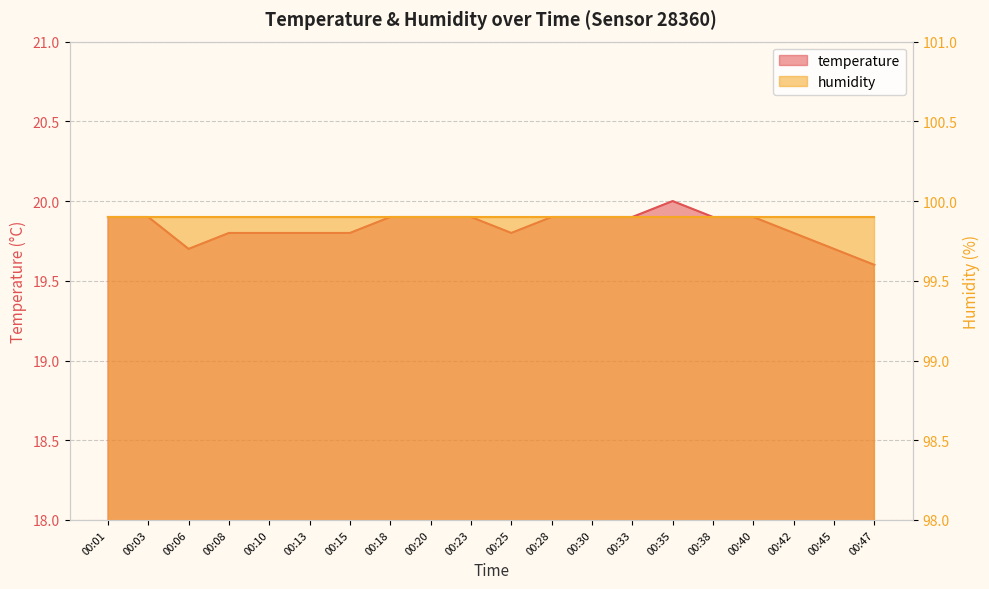

Reading left to right, transcribe all the data shown in this chart.

00:01=19.9	00:03=19.9	00:06=19.7	00:08=19.8	00:10=19.8	00:13=19.8	00:15=19.8	00:18=19.9	00:20=19.9	00:23=19.9	00:25=19.8	00:28=19.9	00:30=19.9	00:33=19.9	00:35=20.0	00:38=19.9	00:40=19.9	00:42=19.8	00:45=19.7	00:47=19.6